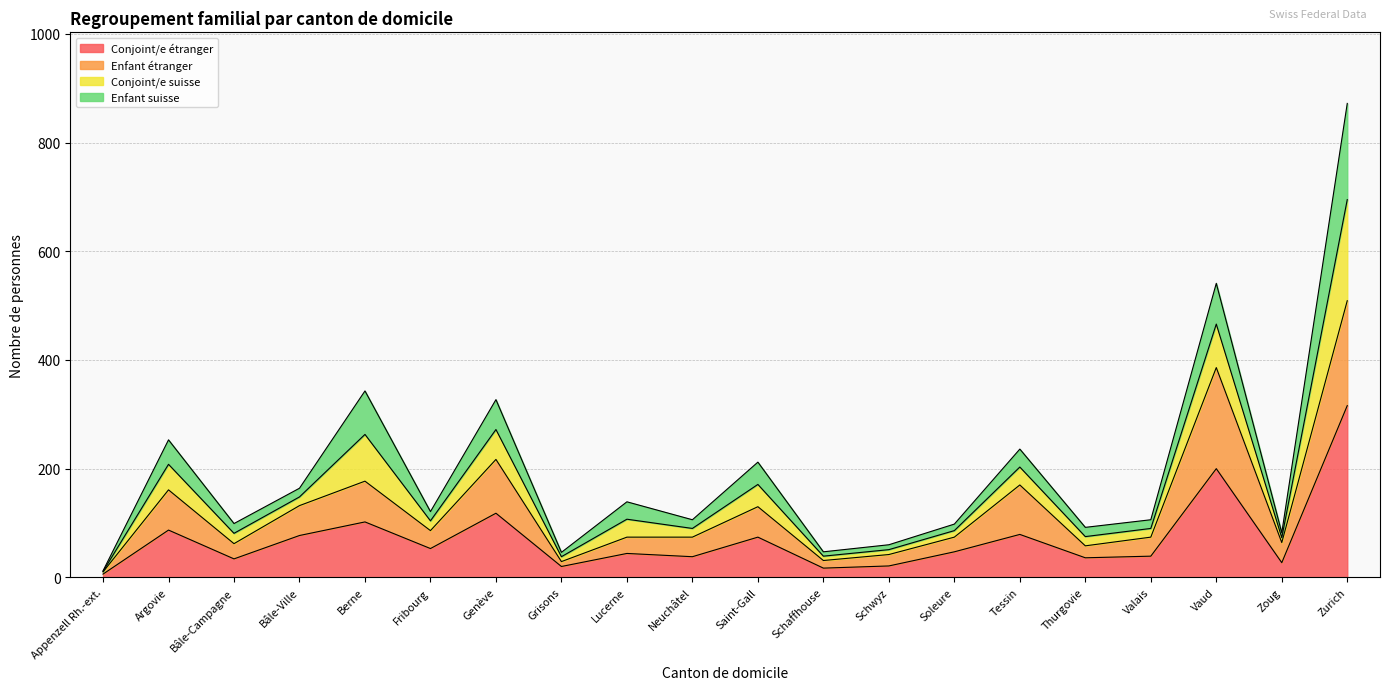

At which category does Conjoint/e étranger reach its first local valley?

Bâle-Campagne